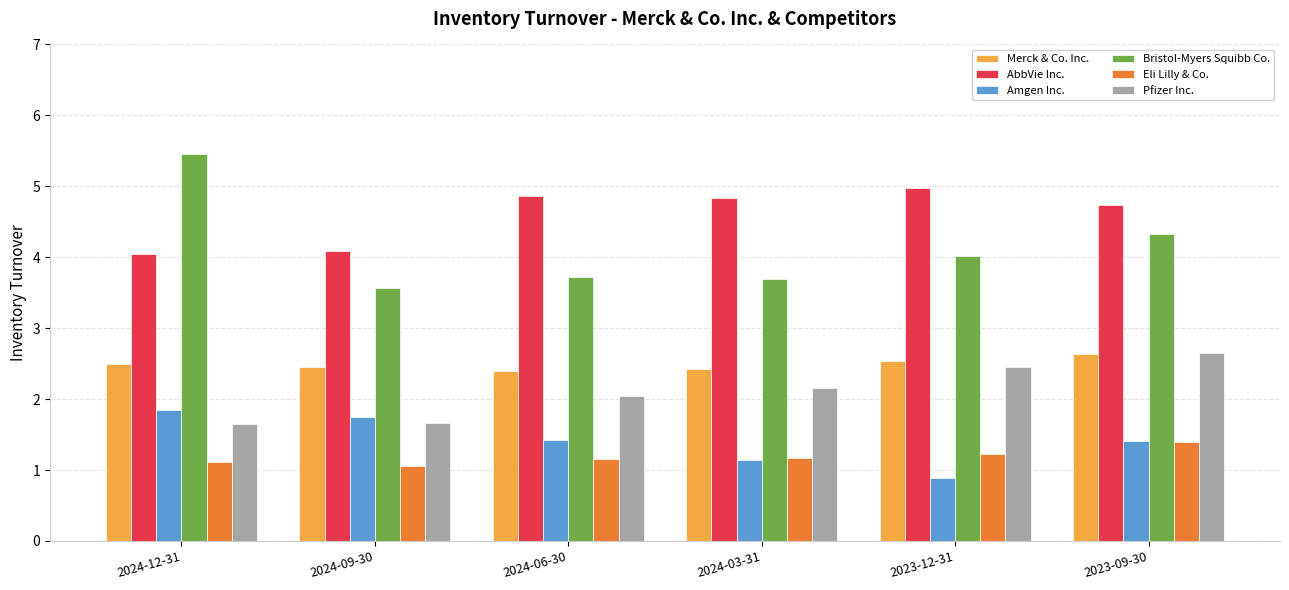

Is it true that Pfizer Inc. equals 2.5 at 2023-12-31?

True